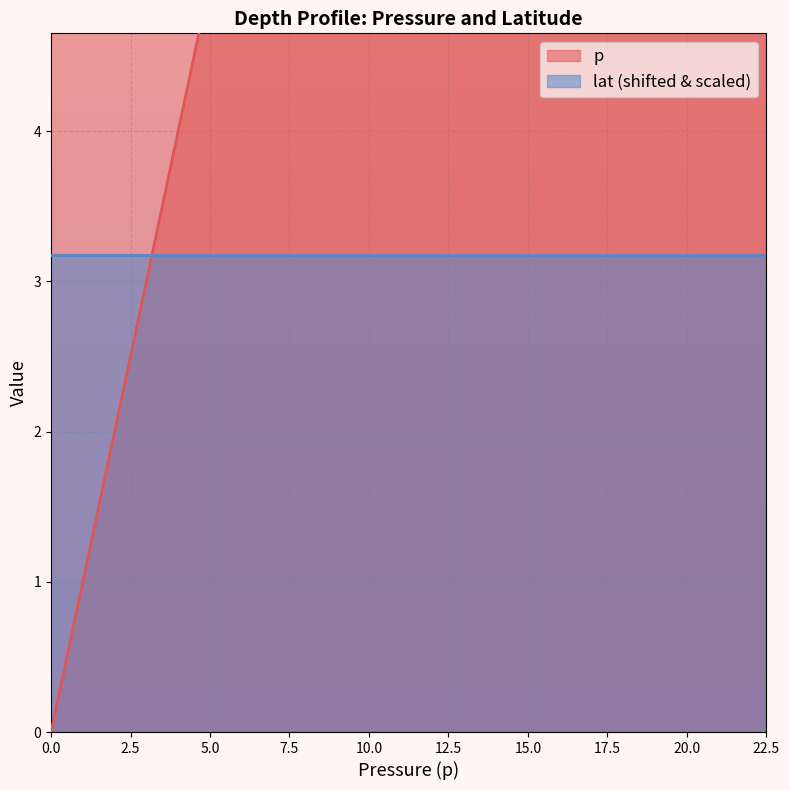

Rank the categories by value from lowest to highest.

0.0, 0.2, 0.4, 0.9, 1.1, 1.4, 1.7, 2.1, 2.5, 2.9, 3.2, 3.5, 3.8, 4.2, 4.6, 4.9, 5.3, 5.7, 6.1, 6.4, 6.8, 7.2, 7.6, 8.0, 8.5, 8.9, 9.3, 9.8, 10.4, 11.4, 12.5, 13.5, 15.4, 16.4, 17.4, 18.4, 19.3, 20.5, 21.5, 22.5